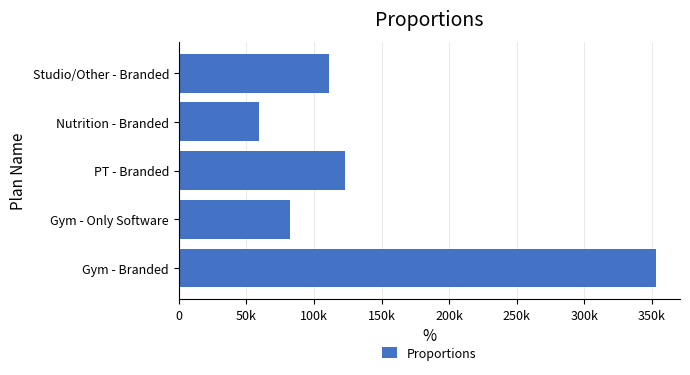

Which category has the lowest value across all series?

Nutrition - Branded